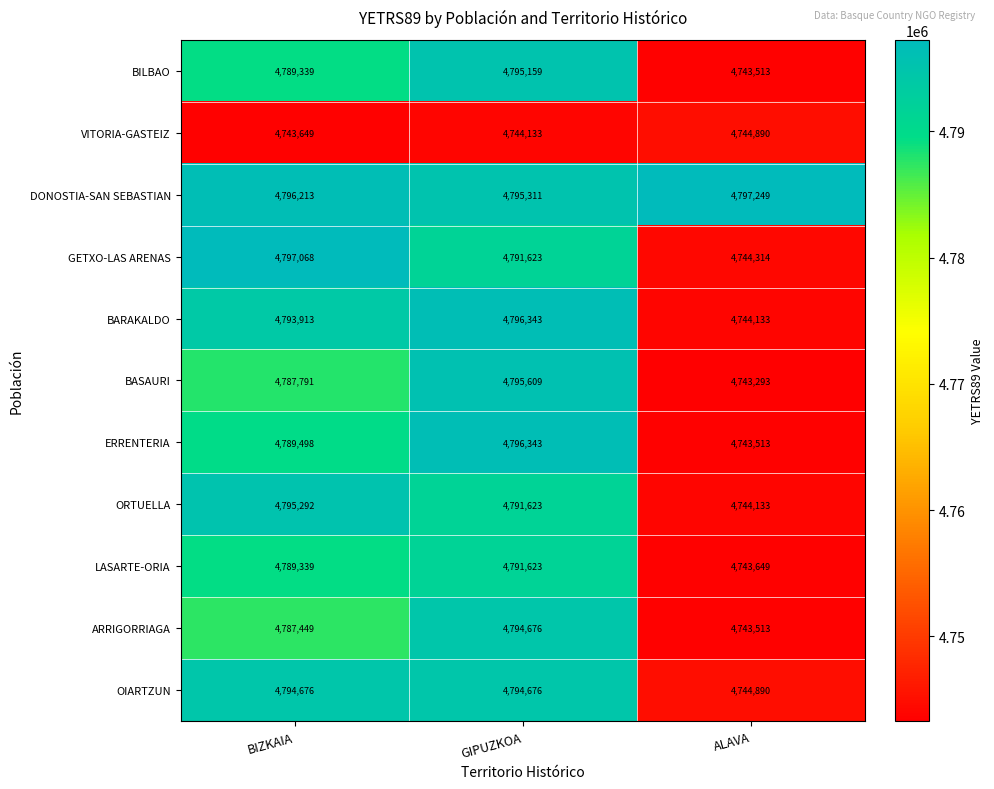

What is the average value of the GETXO-LAS ARENAS series?

4777668